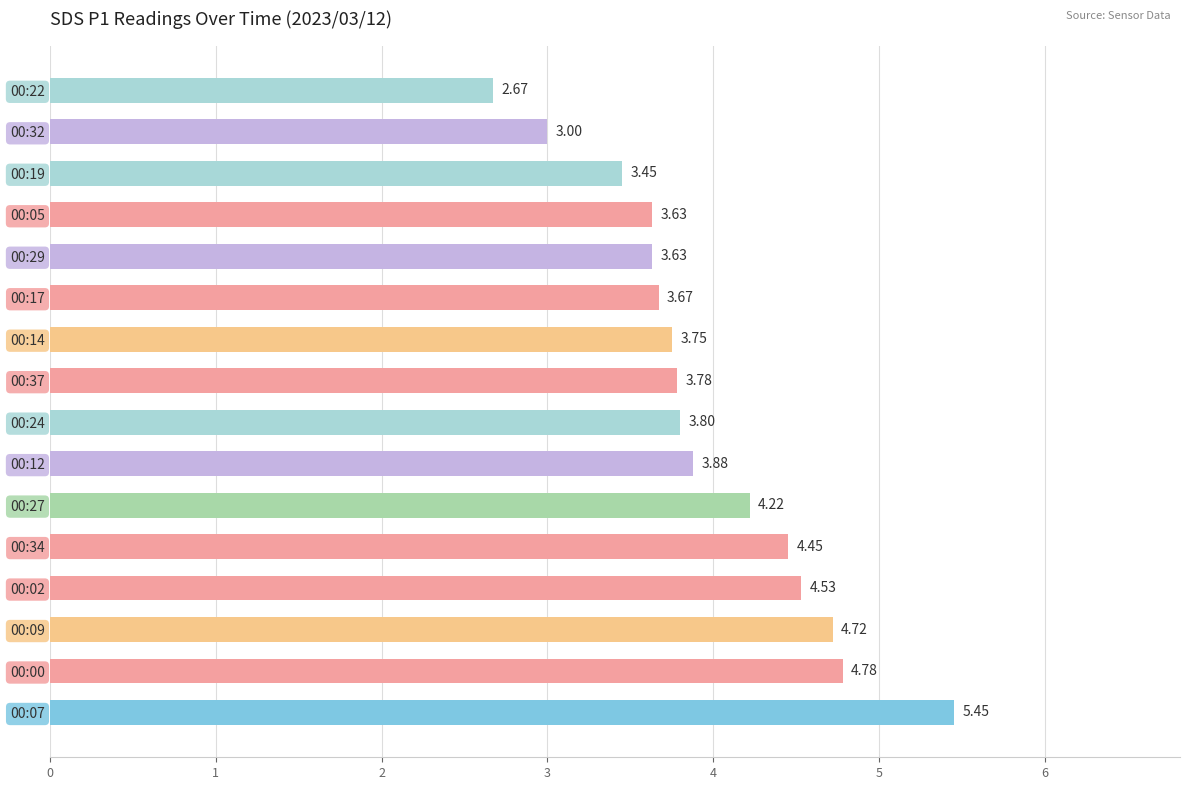

What is the ratio of the value at 00:05 to the value at 00:07?

0.7